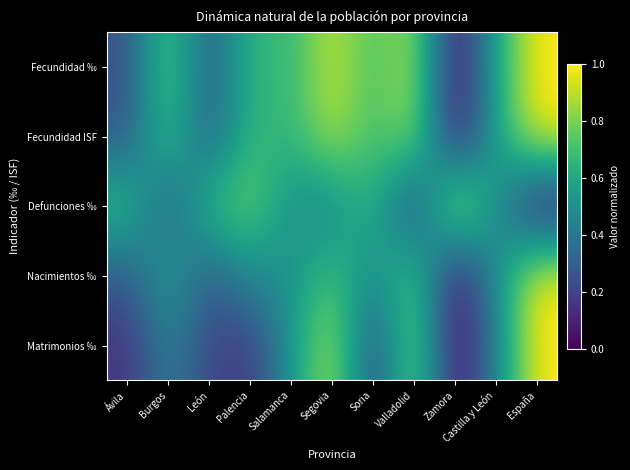

Reading right to left, extract all data points from this chart.

Matrimonios ‰: España=1.0	Castilla y León=0.4	Zamora=0.0	Valladolid=0.9	Soria=0.2	Segovia=0.9	Salamanca=0.5	Palencia=0.2	León=0.2	Burgos=0.4	Ávila=0.1
Nacimientos ‰: España=1.0	Castilla y León=0.5	Zamora=0.0	Valladolid=0.8	Soria=0.5	Segovia=0.7	Salamanca=0.5	Palencia=0.5	León=0.3	Burgos=0.6	Ávila=0.3
Defunciones ‰: España=0.0	Castilla y León=0.5	Zamora=1.0	Valladolid=0.1	Soria=0.7	Segovia=0.4	Salamanca=0.5	Palencia=0.8	León=0.7	Burgos=0.3	Ávila=0.7
Fecundidad ISF: España=1.0	Castilla y León=0.6	Zamora=0.0	Valladolid=0.9	Soria=0.7	Segovia=0.9	Salamanca=0.6	Palencia=0.7	León=0.3	Burgos=0.7	Ávila=0.3
Fecundidad ‰: España=1.0	Castilla y León=0.6	Zamora=0.0	Valladolid=0.9	Soria=0.7	Segovia=0.9	Salamanca=0.7	Palencia=0.7	León=0.3	Burgos=0.8	Ávila=0.3